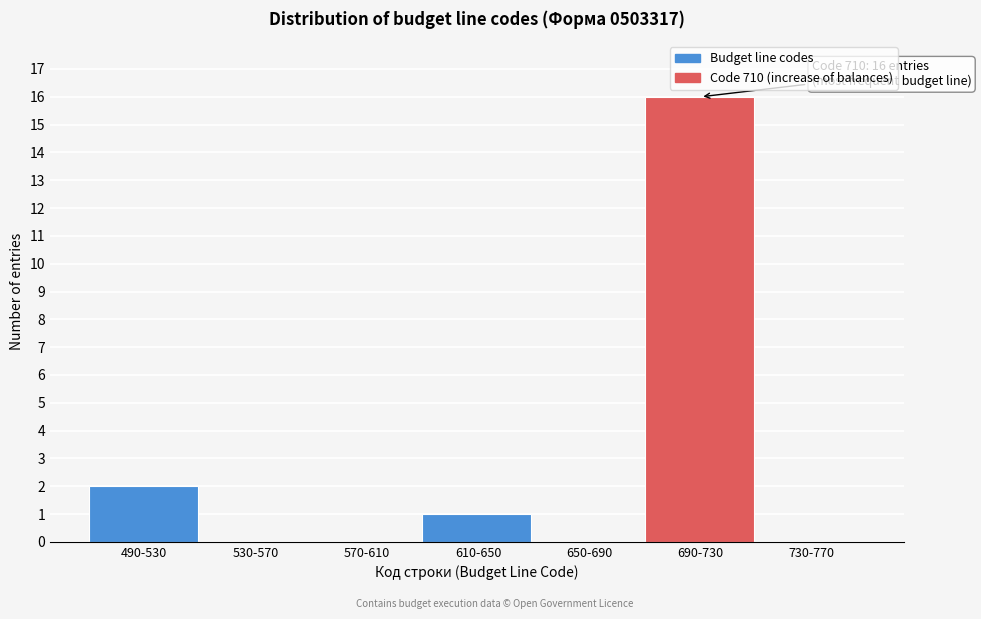

Reading left to right, list all the values displayed in this chart.

490-530=2	530-570=0	570-610=0	610-650=1	650-690=0	690-730=16	730-770=0